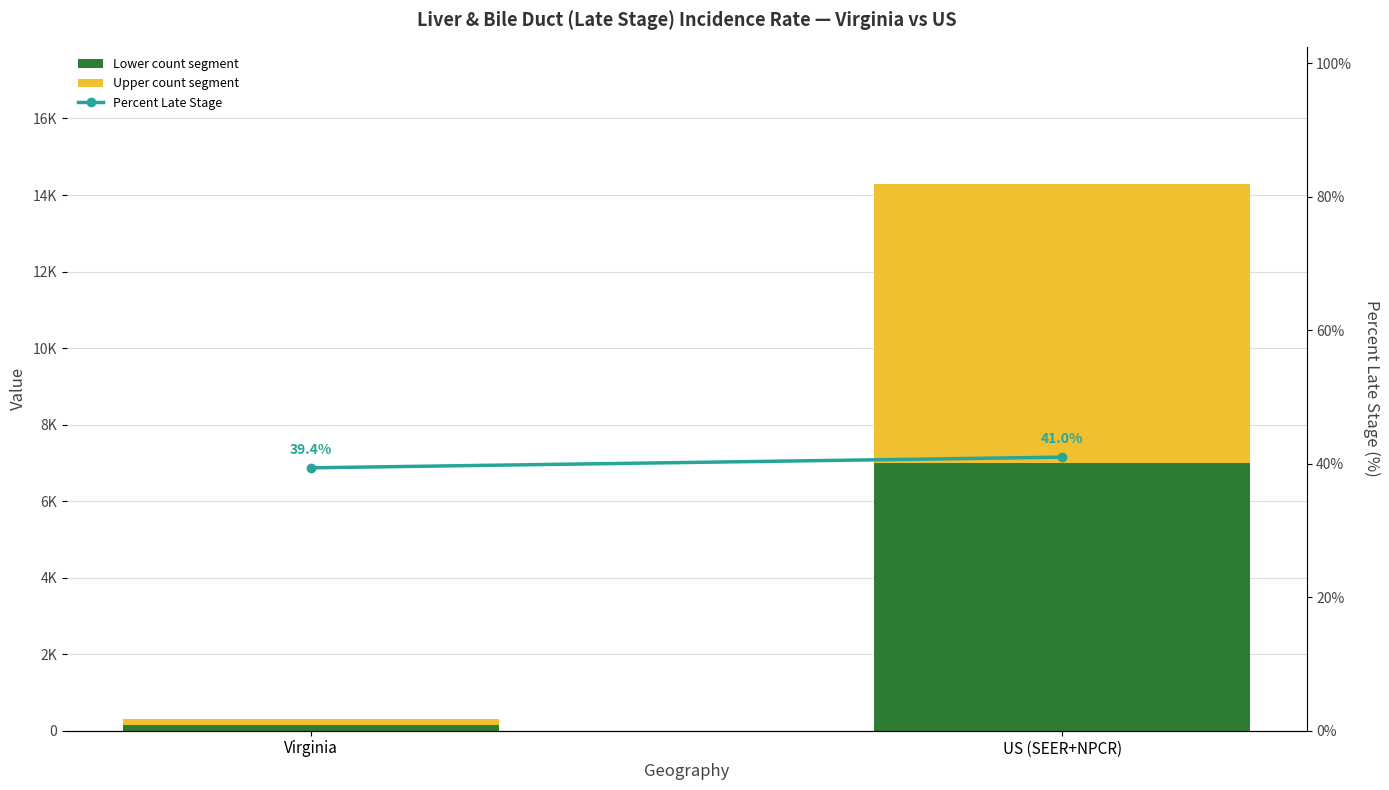

At which category is the sum across all series the highest?

US (SEER+NPCR)